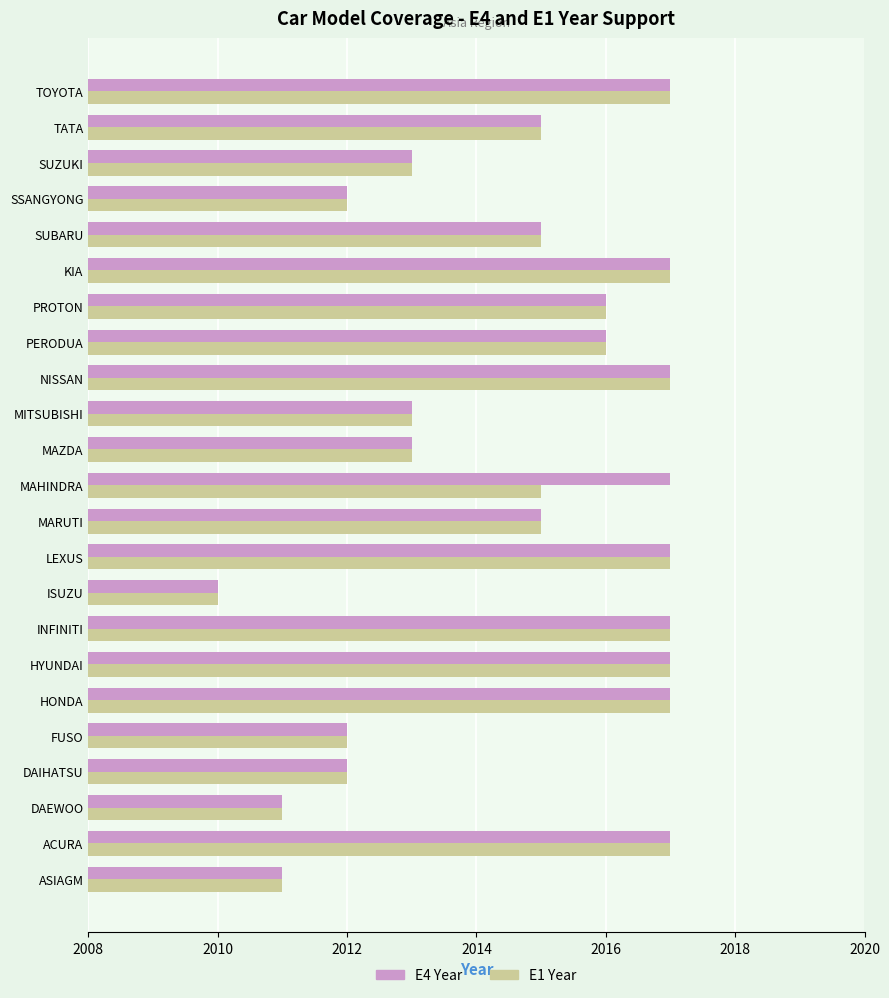

The E4 Year series shows 2017 at KIA. True or false?

True